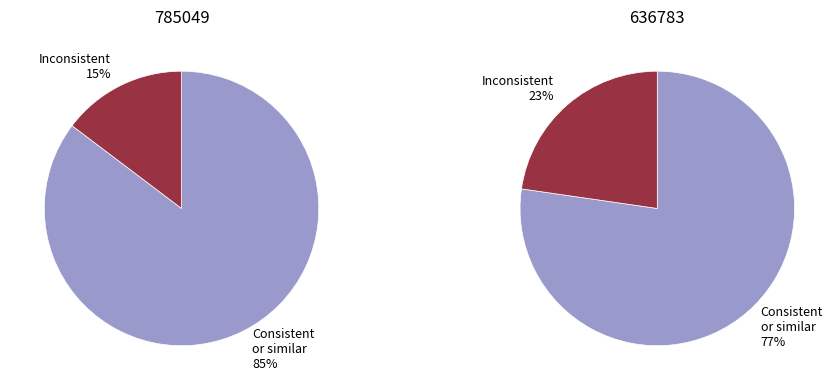

Which series has the widest spread of values?

Consistent or similar